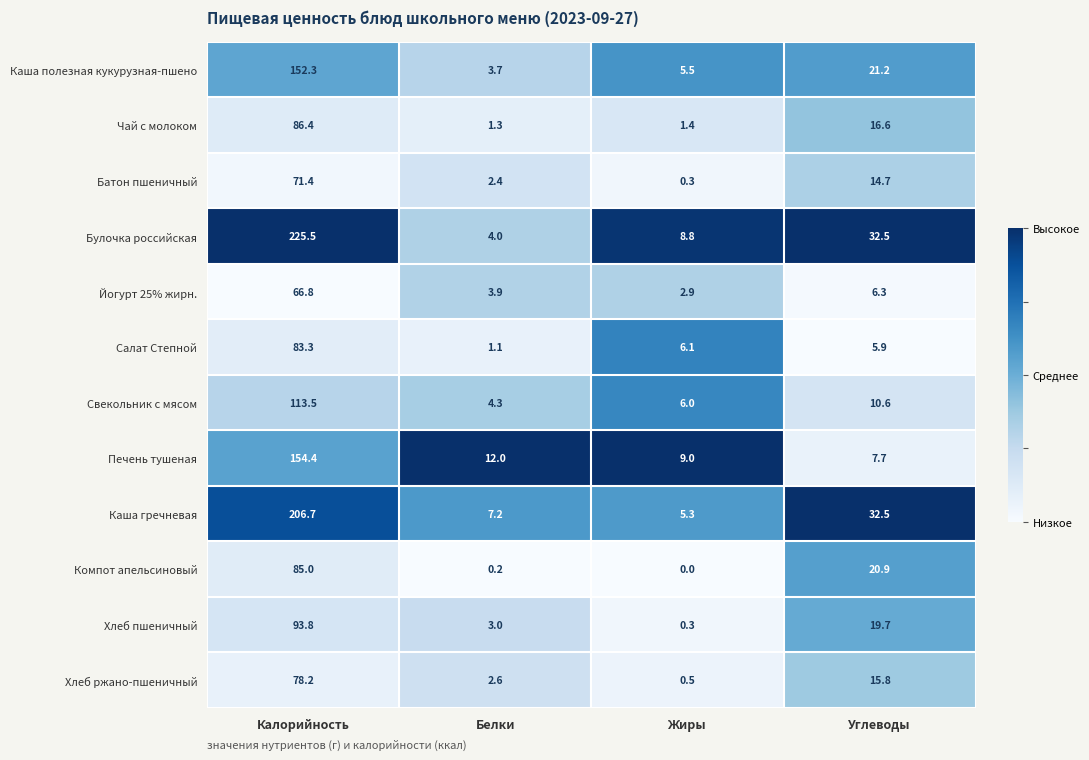

What is the average value of the Салат Степной series?

24.1